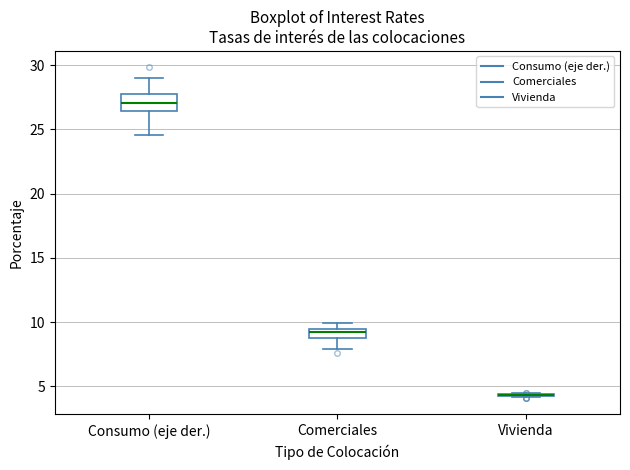

Where does the upper whisker of the box for Comerciales end on the y-axis? The values are not printed on the chart, so give them approximately, as read against the axis.

10.0